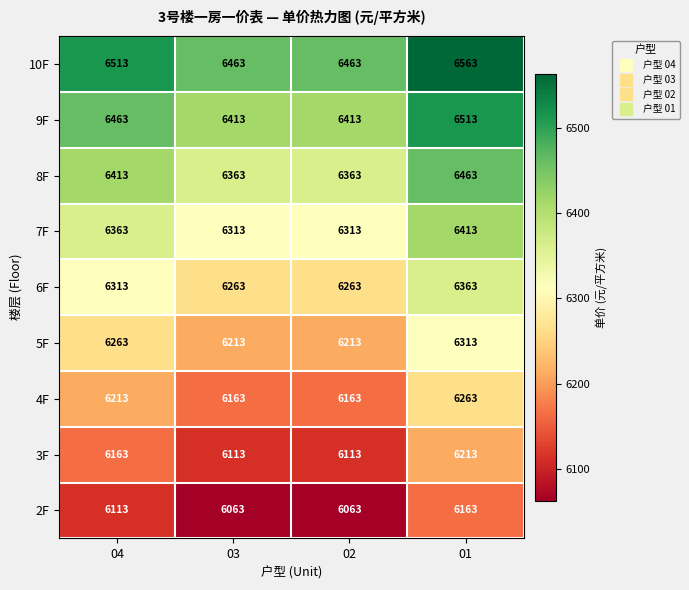

Count the 5F values in the range 6213 to 6313.

4